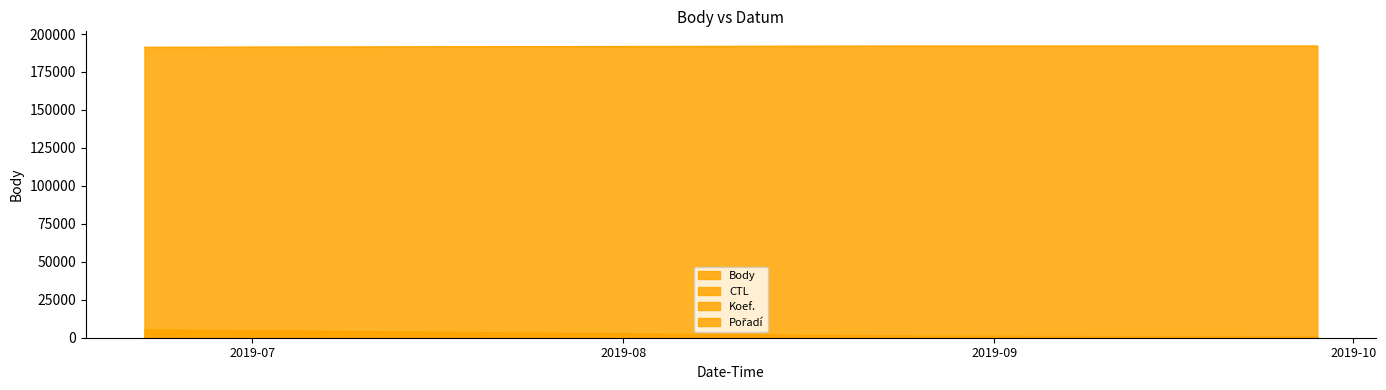

Which has a higher value, 2019-08-24 or 2019-06-22?

2019-06-22